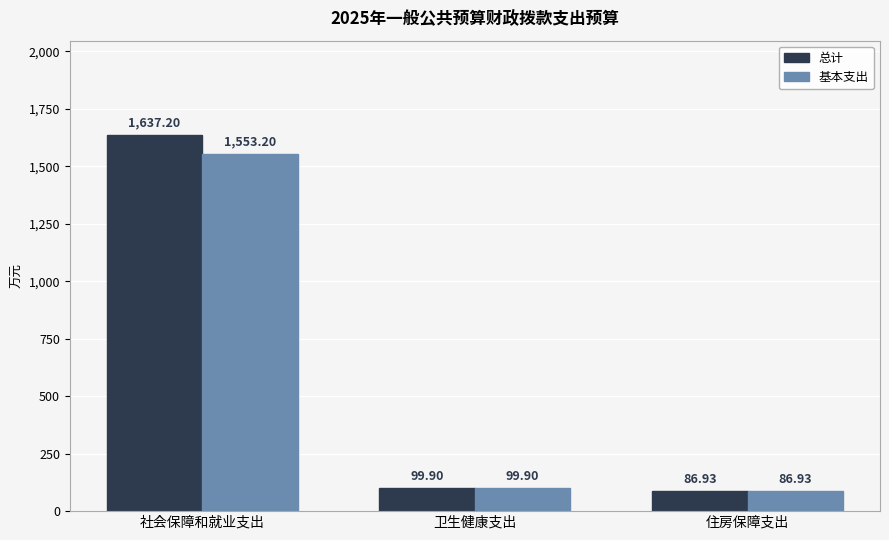

Which series has the largest total across all categories?

总计